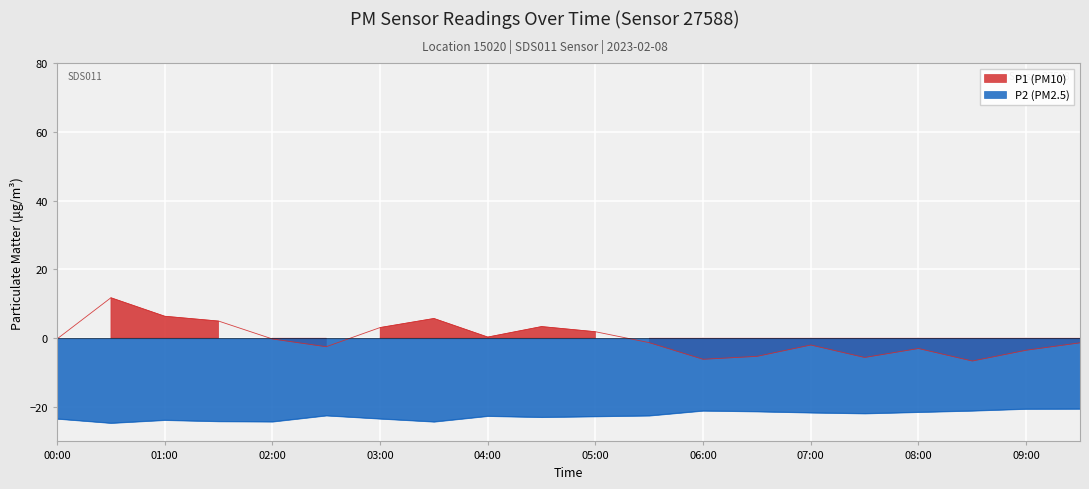

At how many categories does at least one series exceed -2?

13